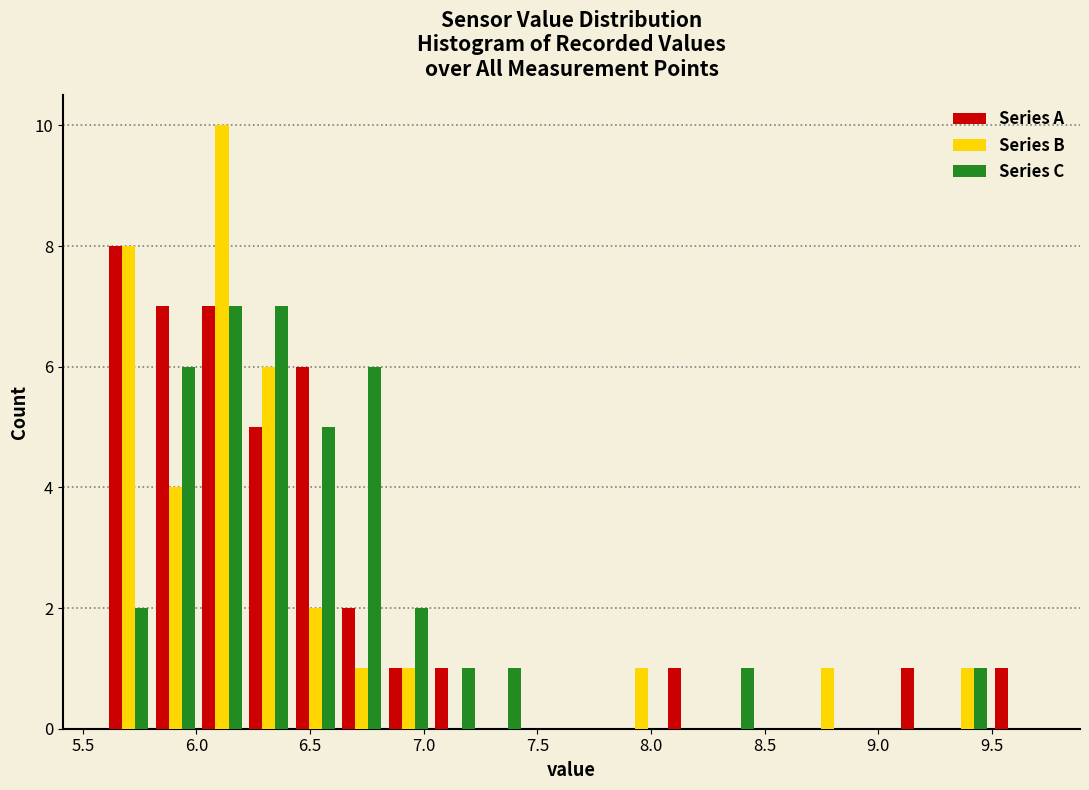

Reading left to right, list every range on the x-axis with the height of the bar of each series over it. Neither the bar edges nor the heights are printed on the chart, so give them approximately, as read against the axes.

5.600 to 5.805: Series A=8	Series B=8	Series C=2
5.805 to 6.010: Series A=7	Series B=4	Series C=6
6.010 to 6.215: Series A=7	Series B=10	Series C=7
6.215 to 6.420: Series A=5	Series B=6	Series C=7
6.420 to 6.625: Series A=6	Series B=2	Series C=5
6.625 to 6.830: Series A=2	Series B=1	Series C=6
6.830 to 7.035: Series A=1	Series B=1	Series C=2
7.035 to 7.240: Series A=1	Series B=0	Series C=1
7.240 to 7.445: Series A=0	Series B=0	Series C=1
7.445 to 7.650: Series A=0	Series B=0	Series C=0
7.650 to 7.855: Series A=0	Series B=0	Series C=0
7.855 to 8.060: Series A=0	Series B=1	Series C=0
8.060 to 8.265: Series A=1	Series B=0	Series C=0
8.265 to 8.470: Series A=0	Series B=0	Series C=1
8.470 to 8.675: Series A=0	Series B=0	Series C=0
8.675 to 8.880: Series A=0	Series B=1	Series C=0
8.880 to 9.085: Series A=0	Series B=0	Series C=0
9.085 to 9.290: Series A=1	Series B=0	Series C=0
9.290 to 9.495: Series A=0	Series B=1	Series C=1
9.495 to 9.700: Series A=1	Series B=0	Series C=0